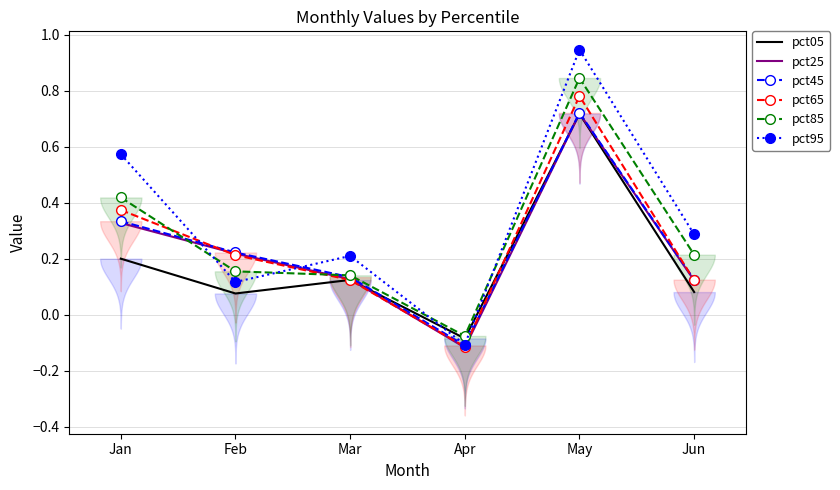

Reading left to right, list all the values displayed in this chart.

pct05: Jan=0.2	Feb=0.1	Mar=0.1	Apr=-0.1	May=0.7	Jun=0.1
pct25: Jan=0.3	Feb=0.2	Mar=0.1	Apr=-0.1	May=0.7	Jun=0.1
pct45: Jan=0.3	Feb=0.2	Mar=0.1	Apr=-0.1	May=0.7	Jun=0.1
pct65: Jan=0.4	Feb=0.2	Mar=0.1	Apr=-0.1	May=0.8	Jun=0.1
pct85: Jan=0.4	Feb=0.2	Mar=0.1	Apr=-0.1	May=0.8	Jun=0.2
pct95: Jan=0.6	Feb=0.1	Mar=0.2	Apr=-0.1	May=0.9	Jun=0.3